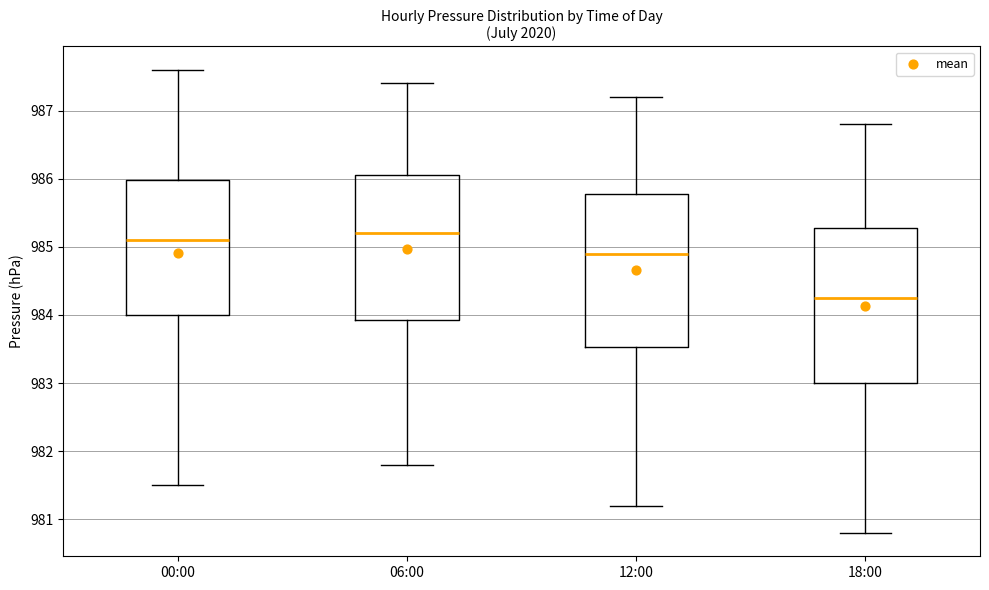

Which box has the highest median line?

06:00